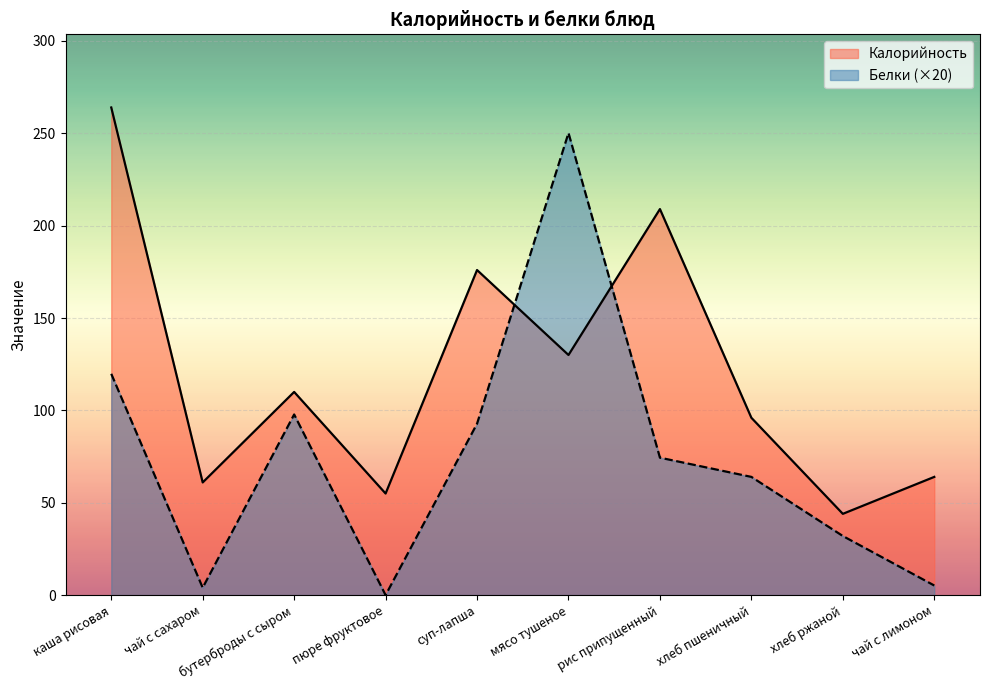

Rank the series by their average value, from highest to lowest.

Калорийность, Белки (×20)